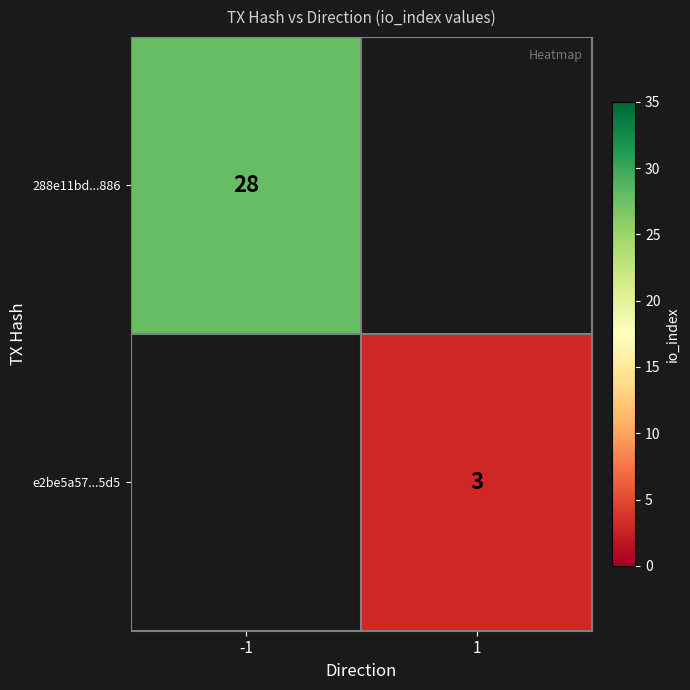

At how many categories does at least one series exceed 11?

1